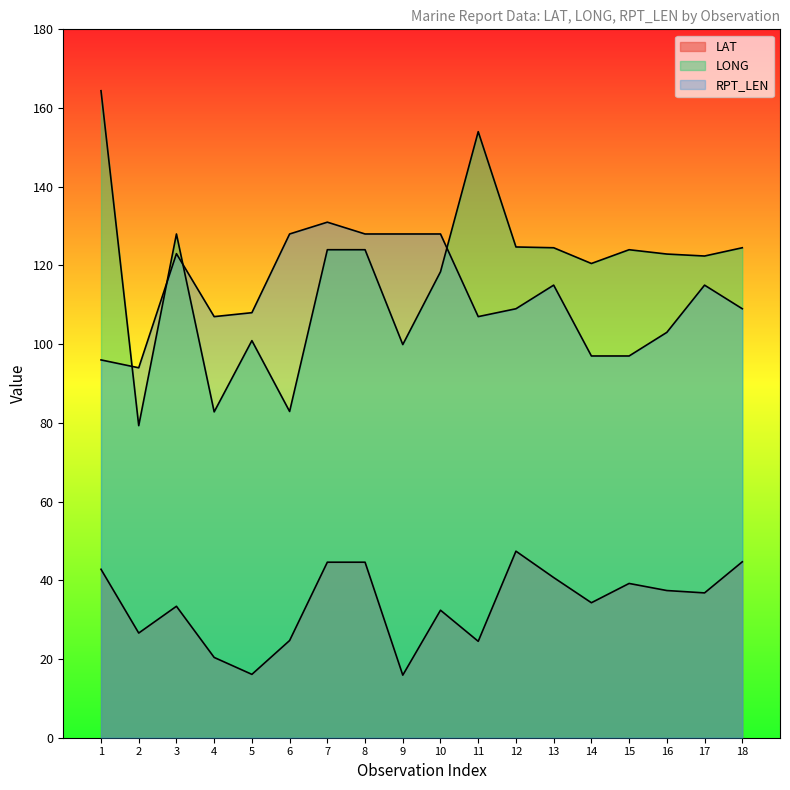

Where is RPT_LEN nearest to the value 112?

12